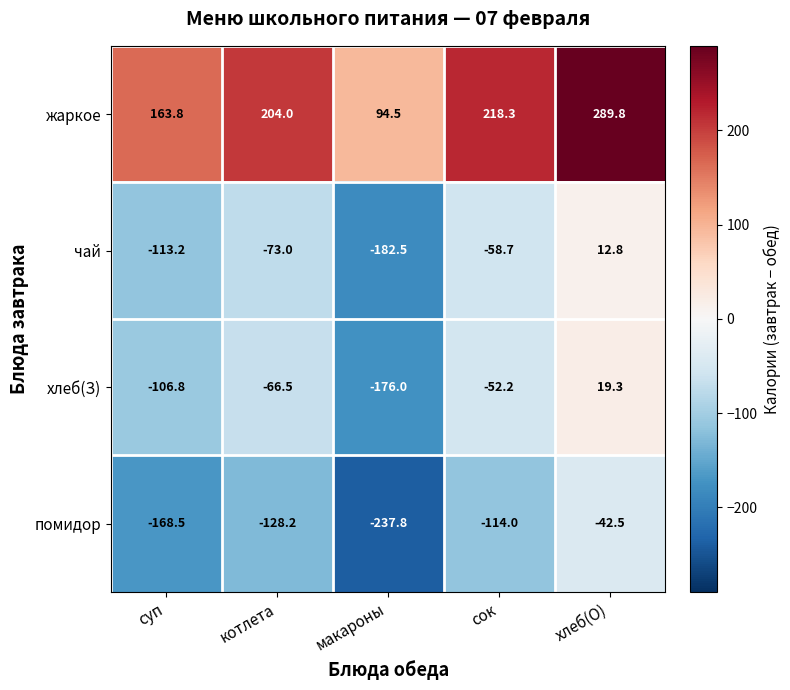

What is the minimum value shown in the chart?

-237.8